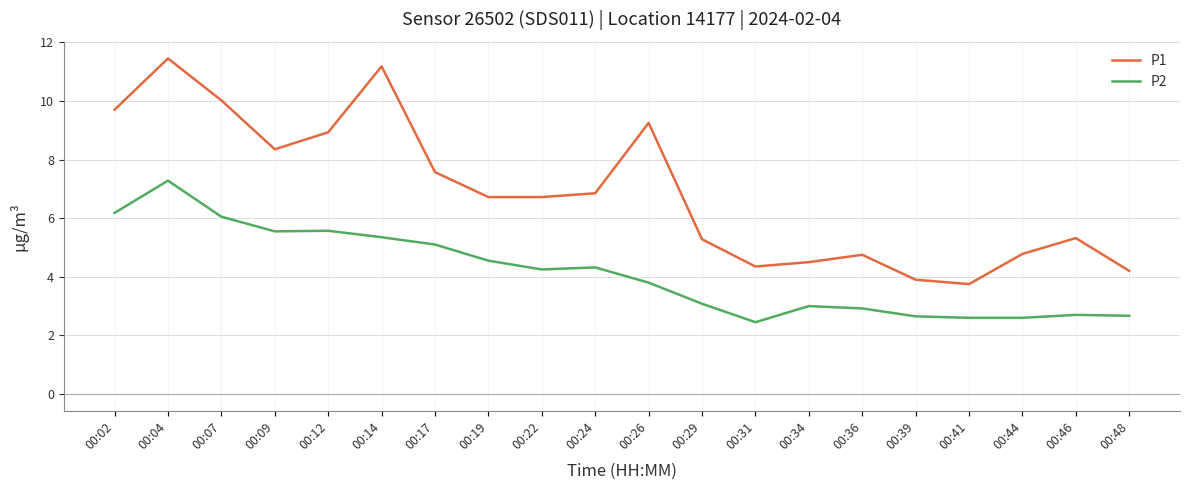

The value of P2 at 00:19 is 4.5. True or false?

True